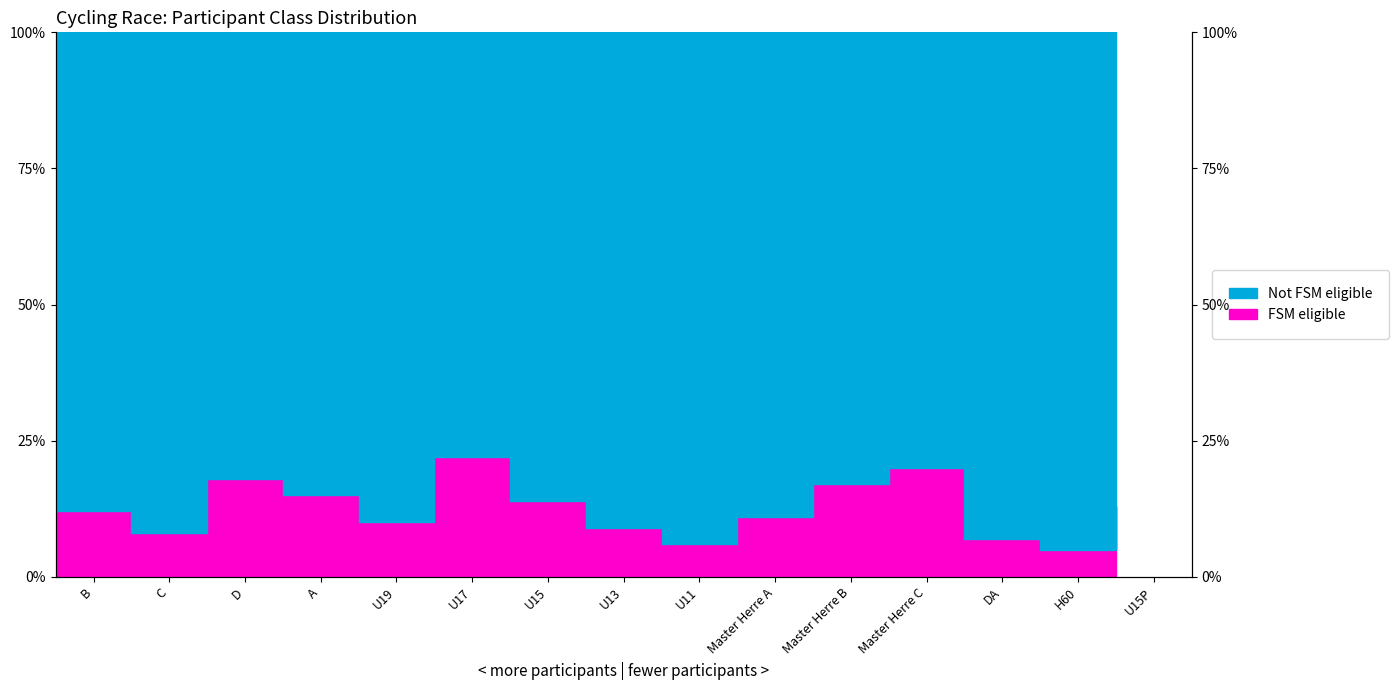

What is the change in value from U19 to DA?

-3